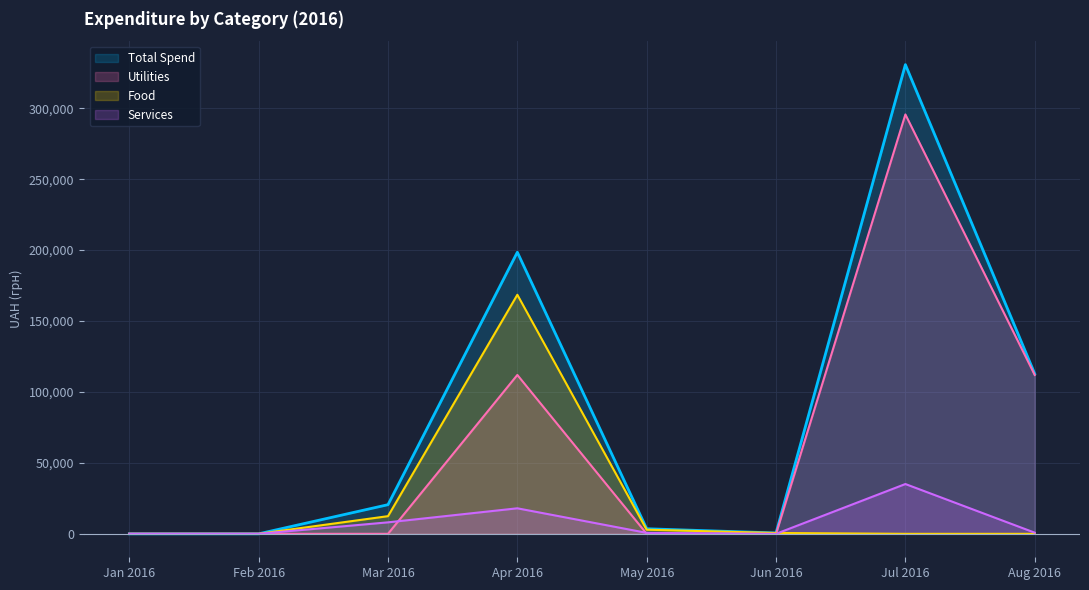

At which label does Total Spend reach its peak?

Jul 2016